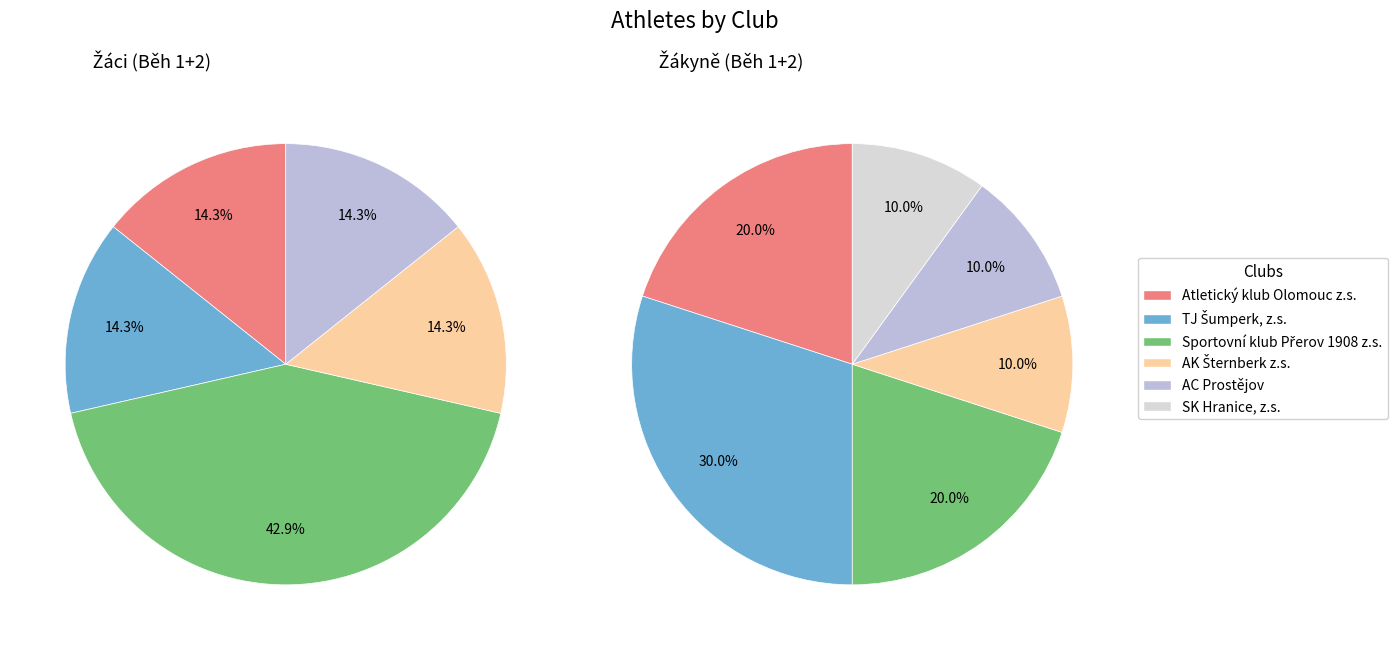

To the nearest percent, what portion does Atletický klub Olomouc z.s. represent?

17%